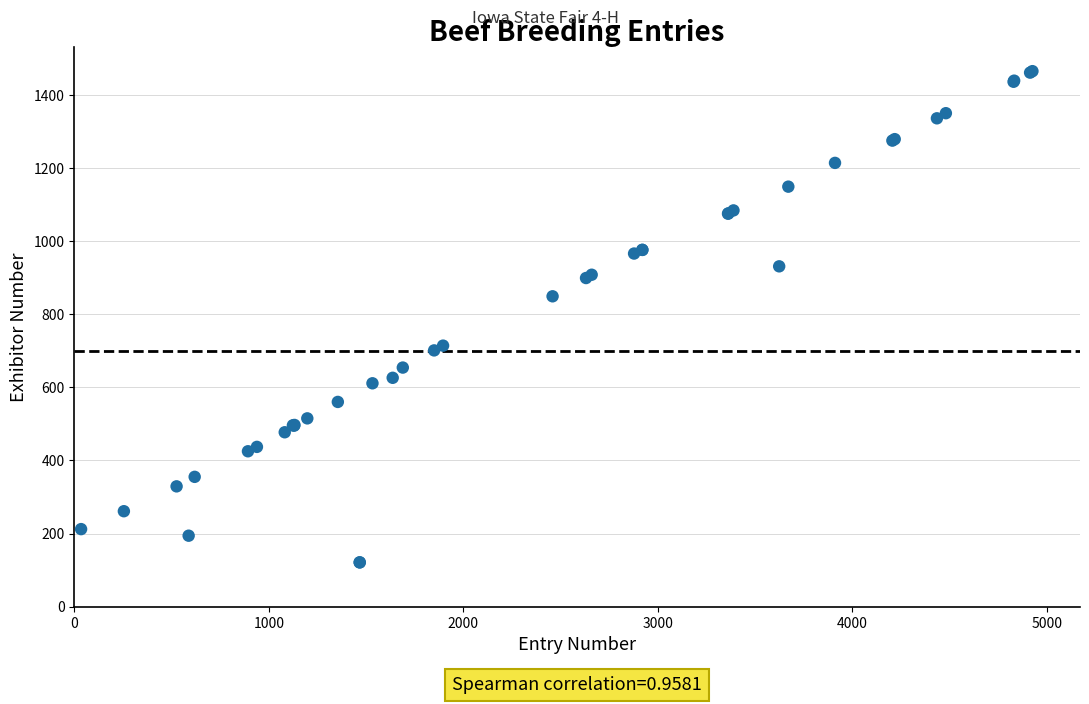

What Y value in the scatter plot is closest to 793?

849